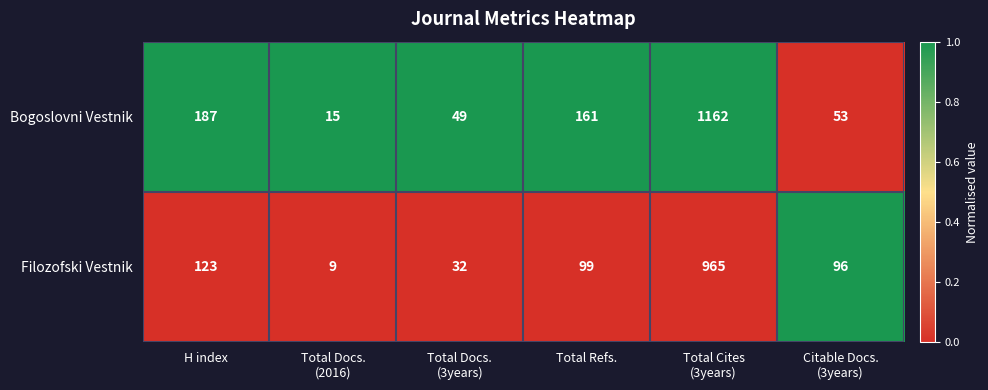

What is the average value of the Filozofski Vestnik series?

221